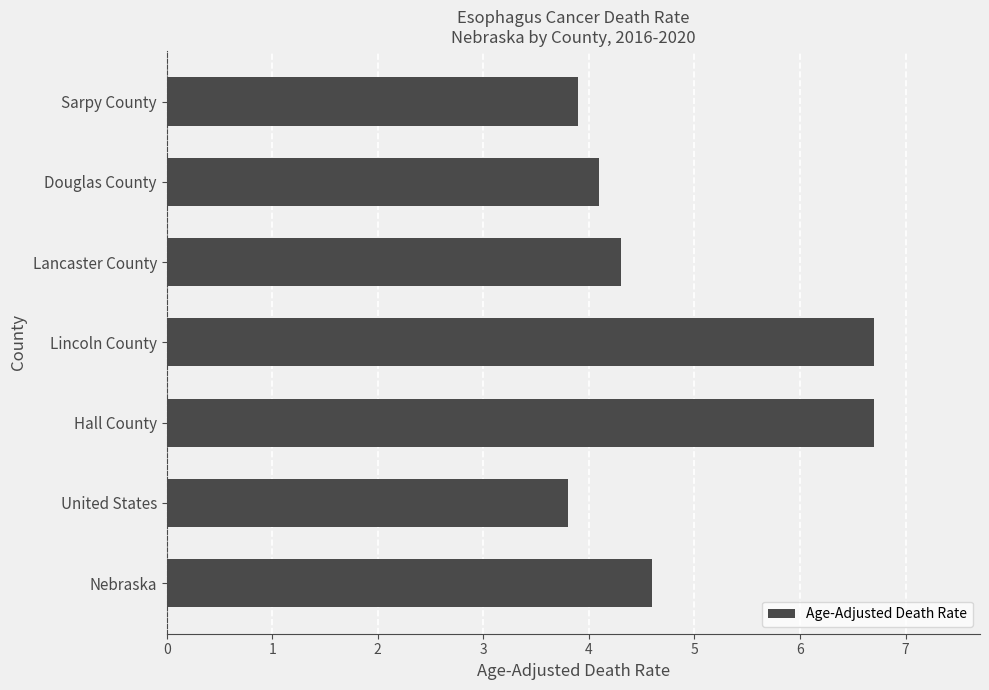

What is the maximum value shown in the chart?

6.7